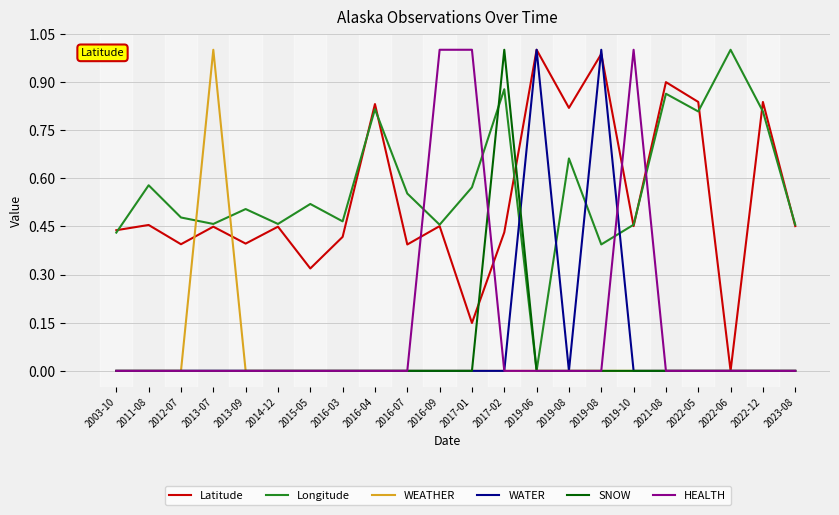

Does the chart display data point markers on the line(s)?

No